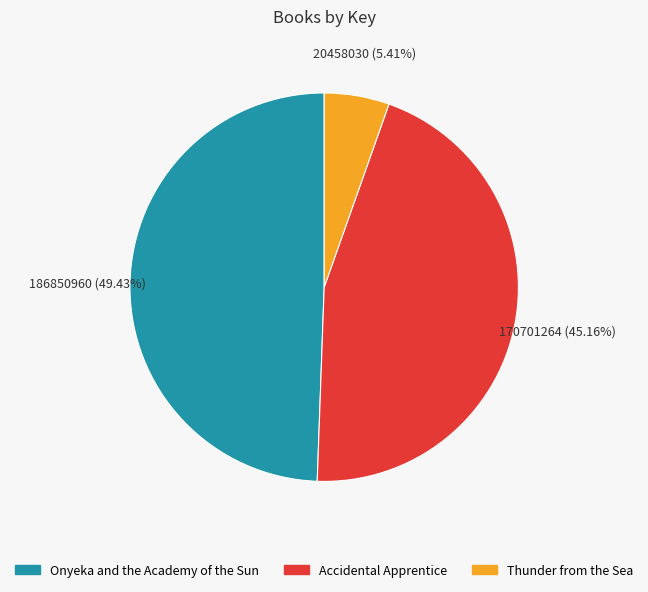

What percentage is the Onyeka and the Academy of the Sun slice, to the nearest percent?

49%